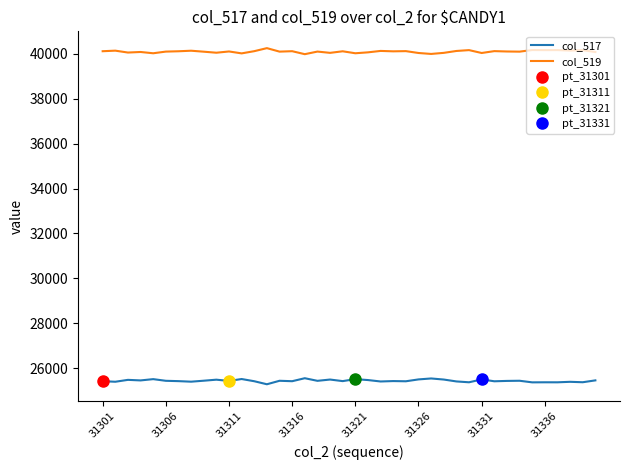

True or false: col_517 and col_519 intersect in this chart.

False